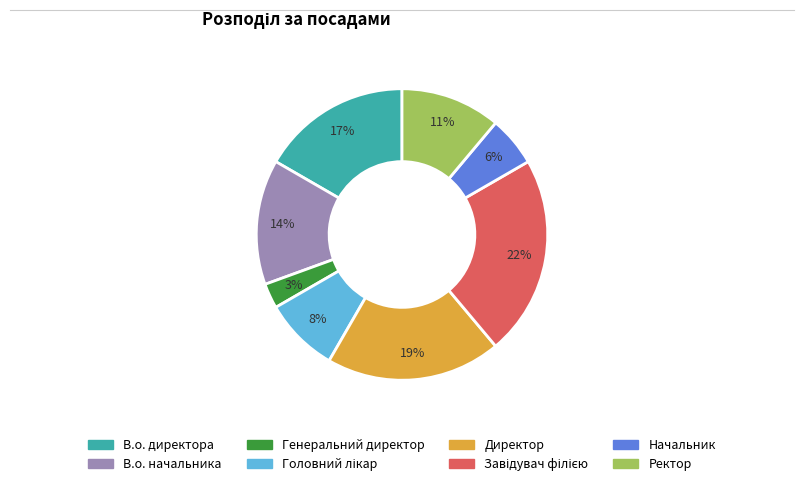

Is Ректор the majority of the pie?

No